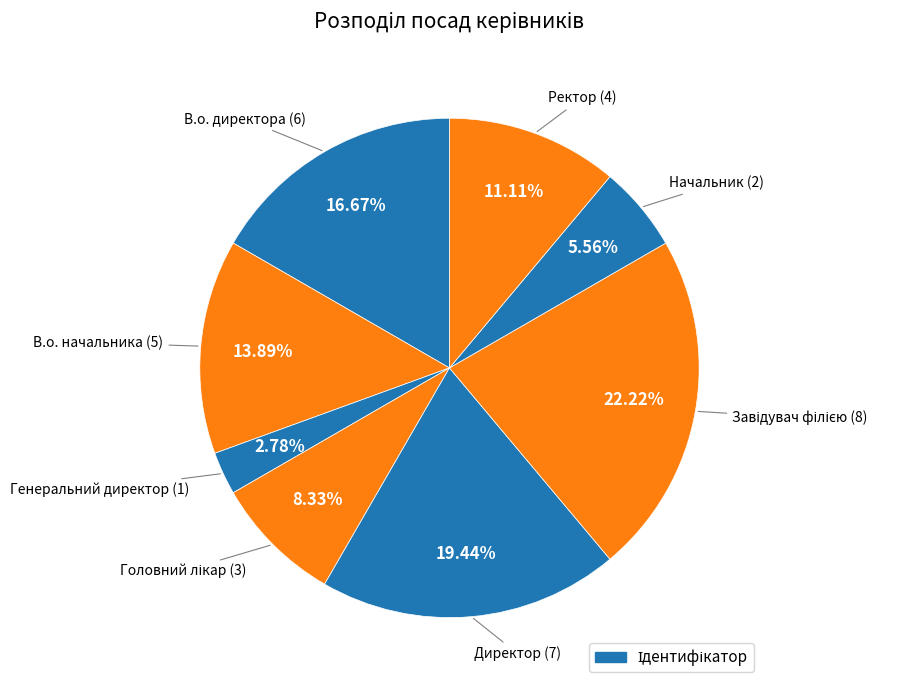

Which slice is the smallest?

Генеральний директор